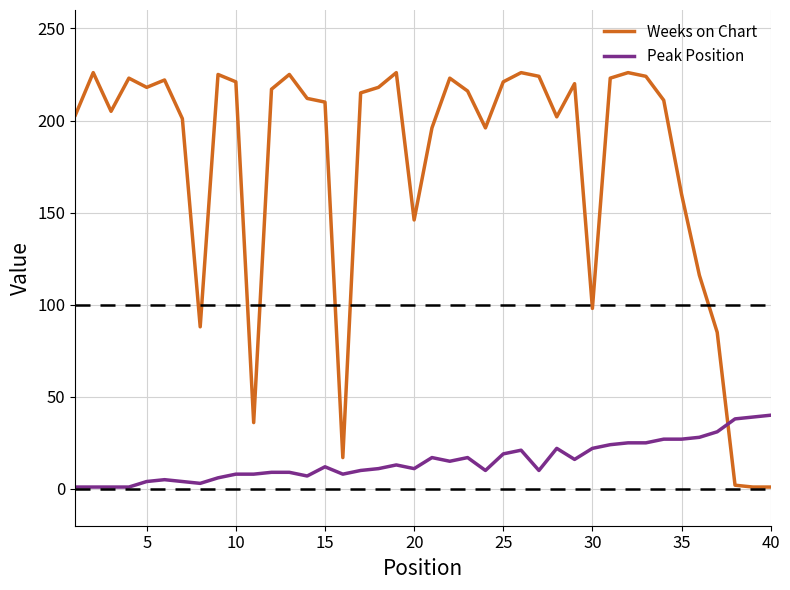

What is the difference between the maximum and minimum values in the Weeks on Chart series?

225